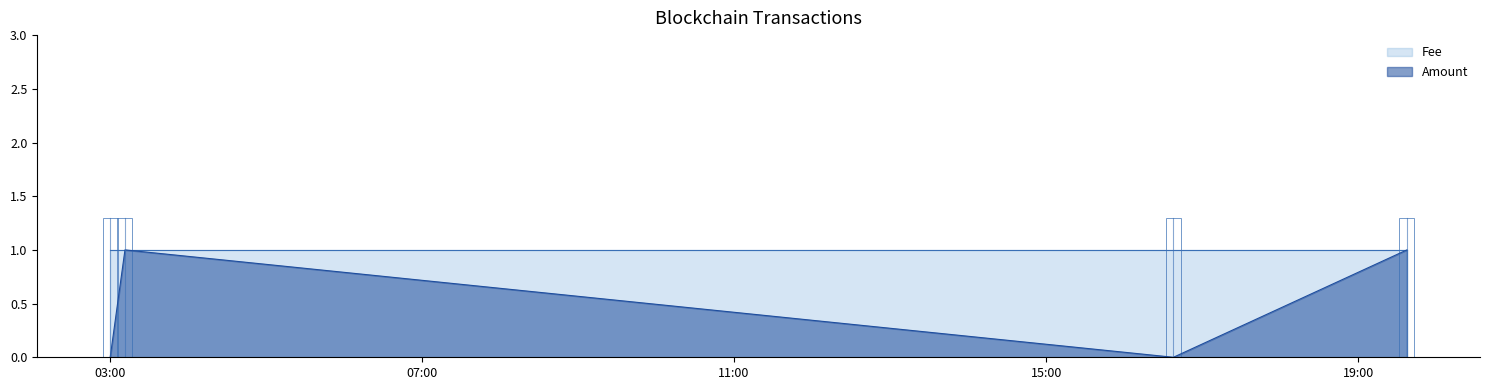

Is it true that the value at 2017-05-28 03:00:21 is 0?

True